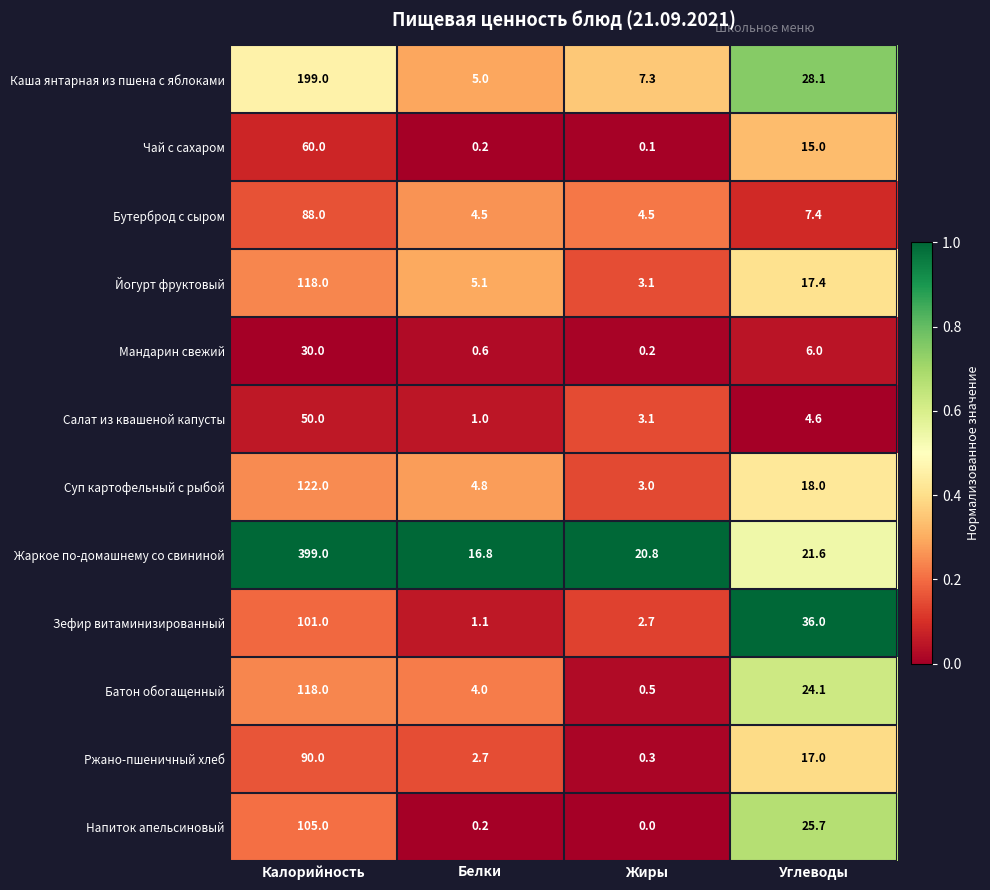

The value of Каша янтарная из пшена с яблоками at Углеводы is 15.3. True or false?

False